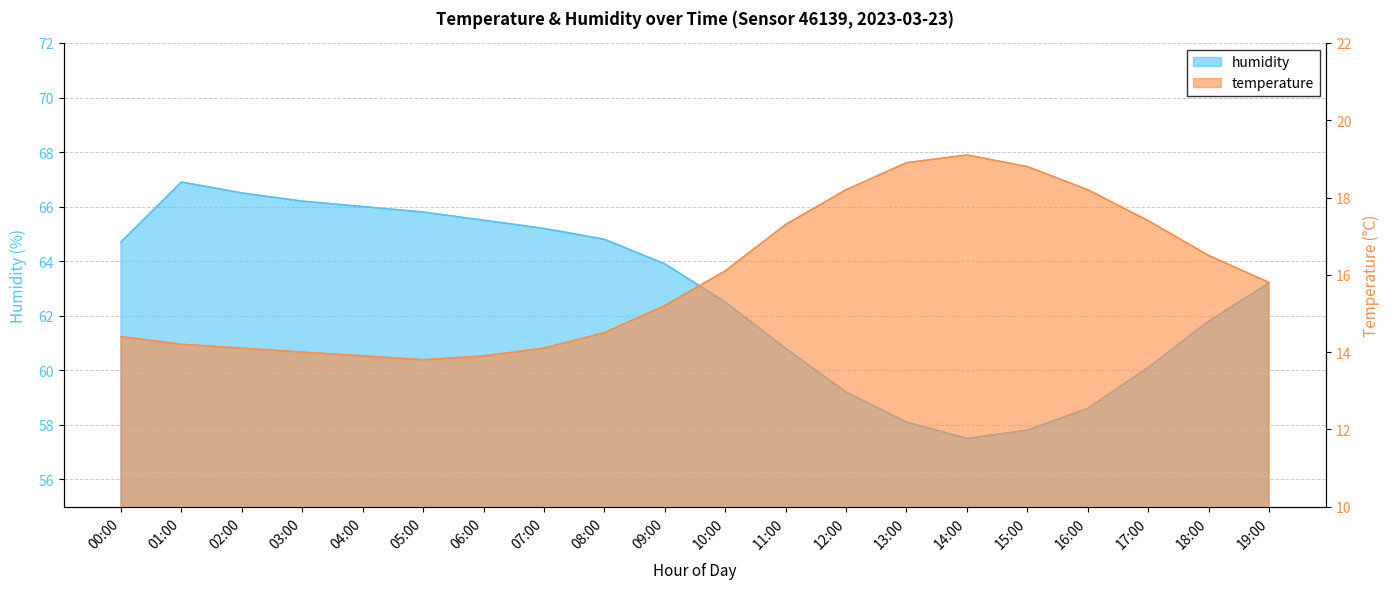

Which series has the widest spread of values?

humidity